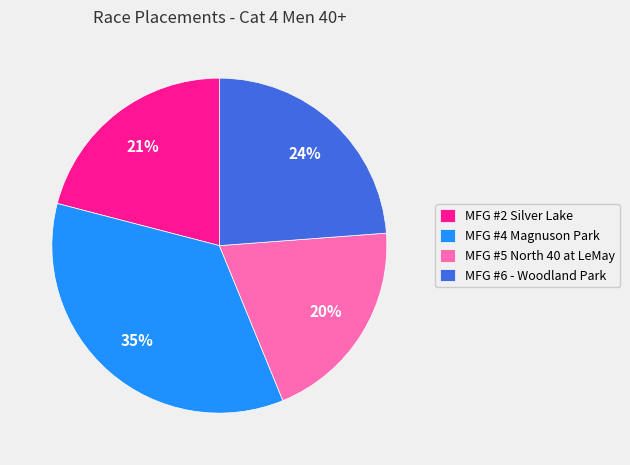

Is there any slice that represents more than half of the pie?

No